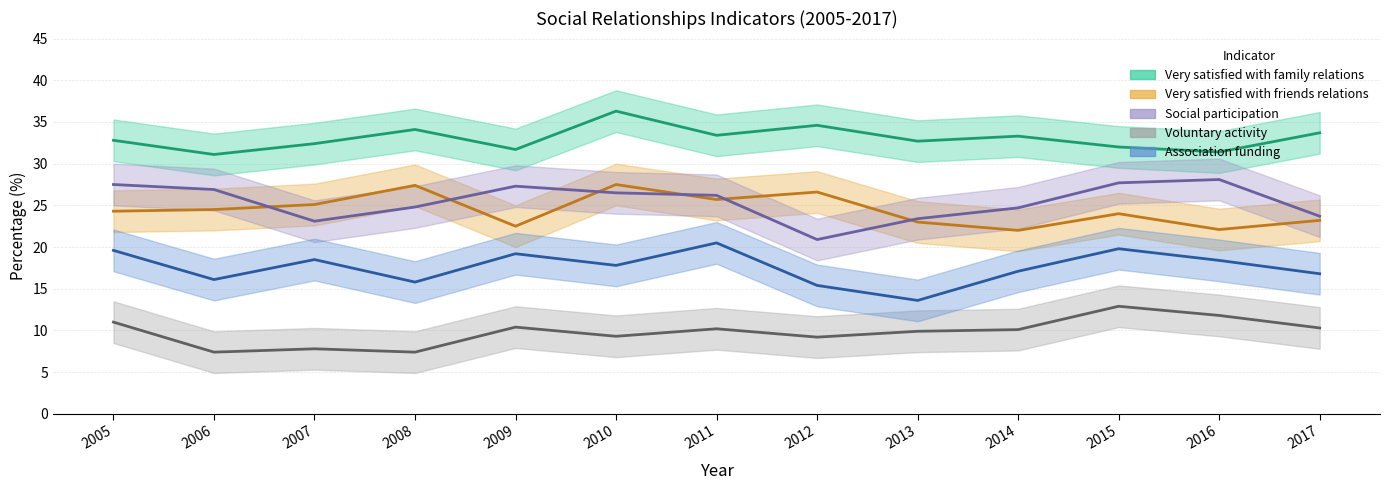

What is the sum of all Association funding values?

228.6